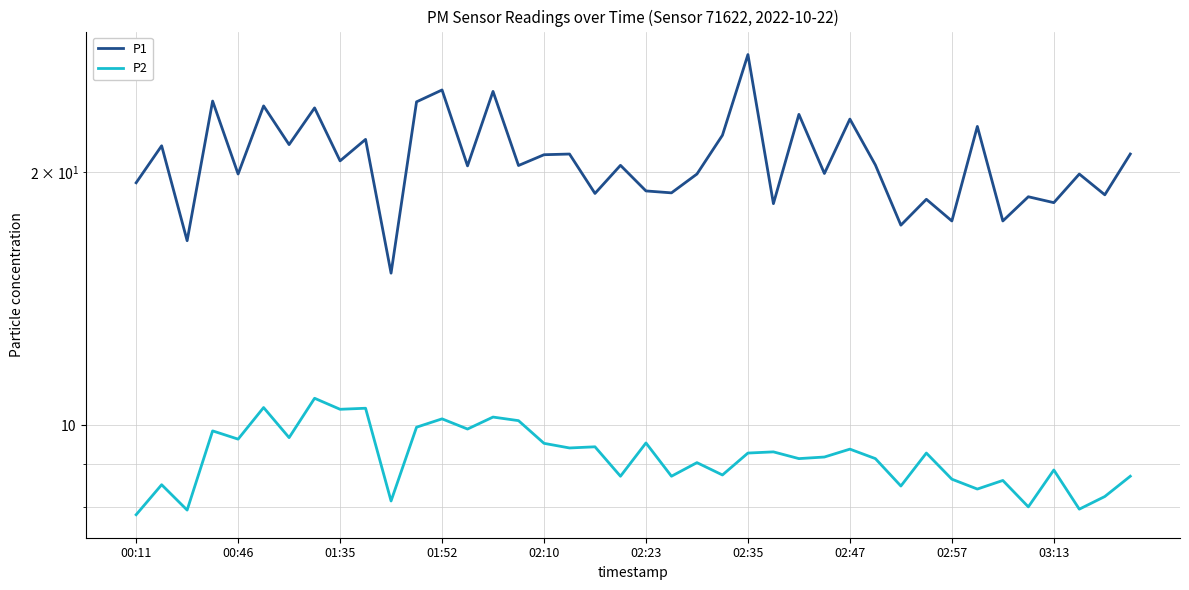

Count the number of data series in this chart.

2